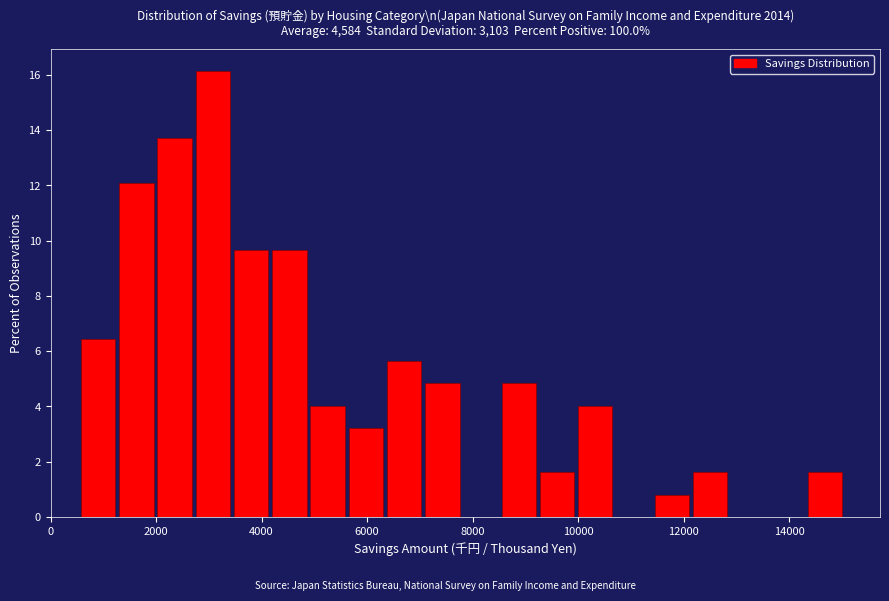

Around what value on the x-axis is the tallest bar? Give the approximate position of its centre, as read against the axis.

3000